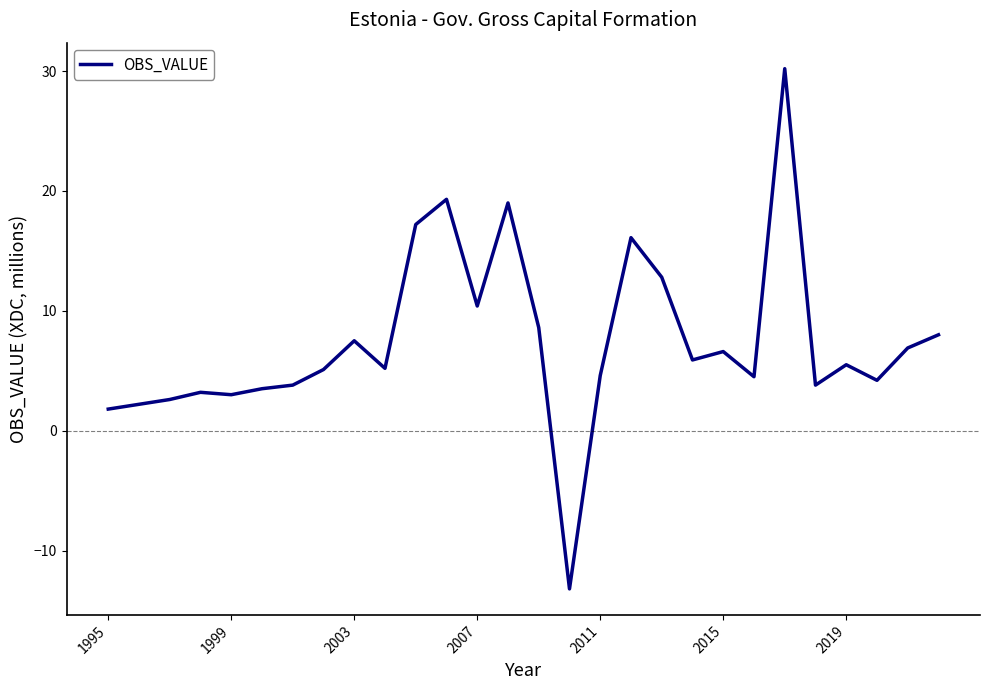

What is the maximum value shown in the chart?

30.2